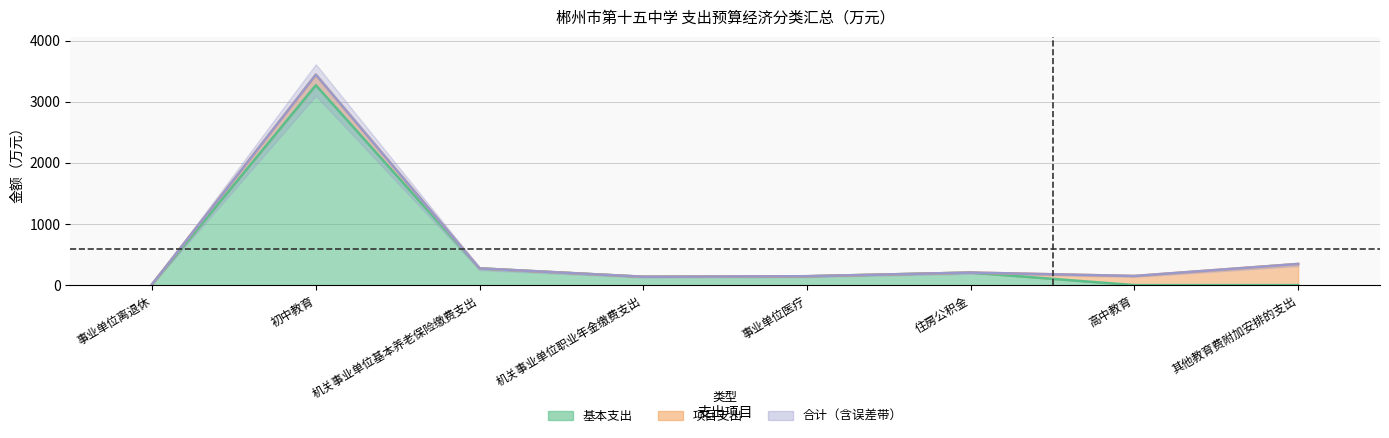

Where does the data first go above 145?

初中教育